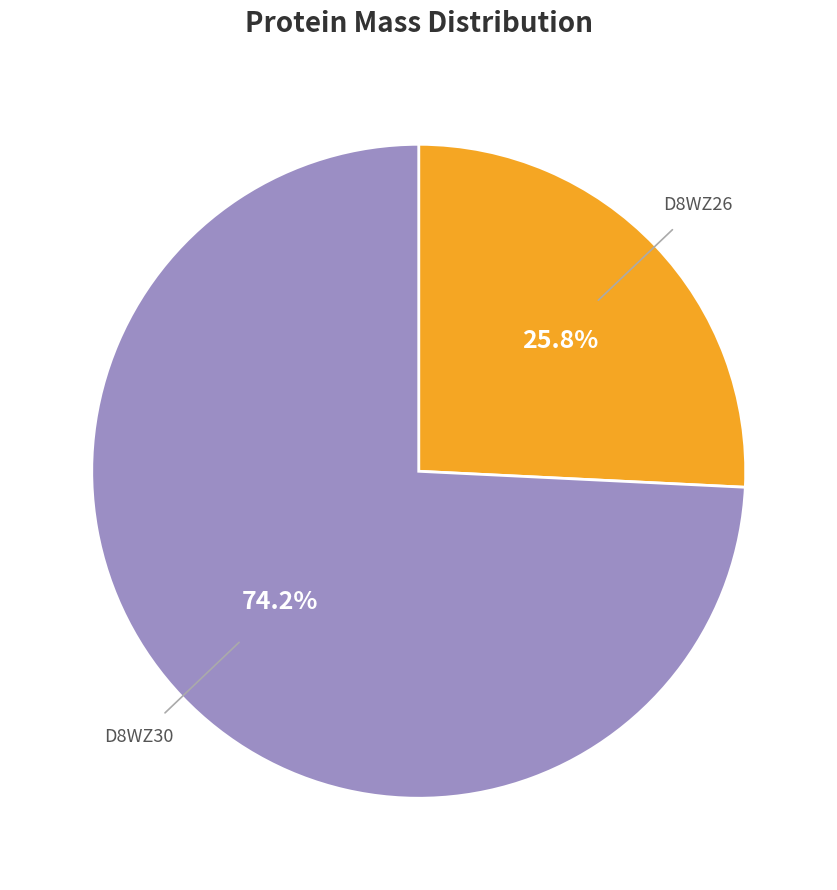

Does any single category account for the majority?

Yes